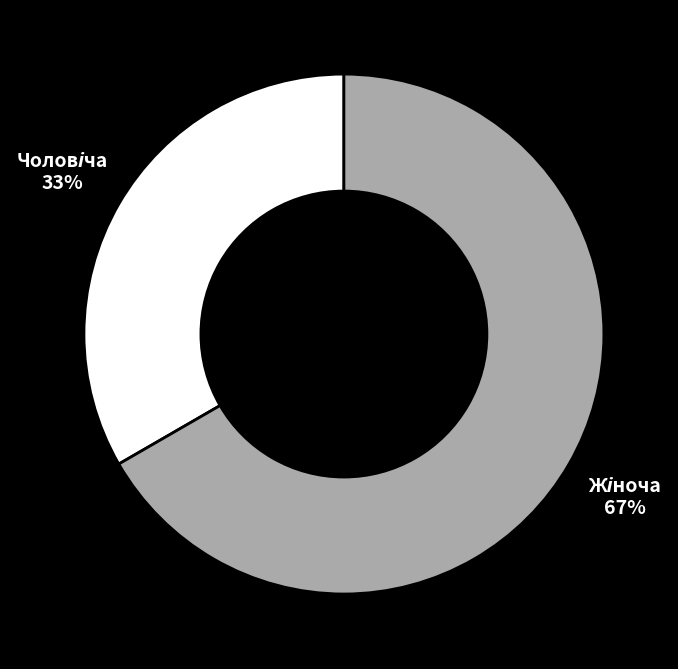

To the nearest percent, what is the average slice percentage?

50%